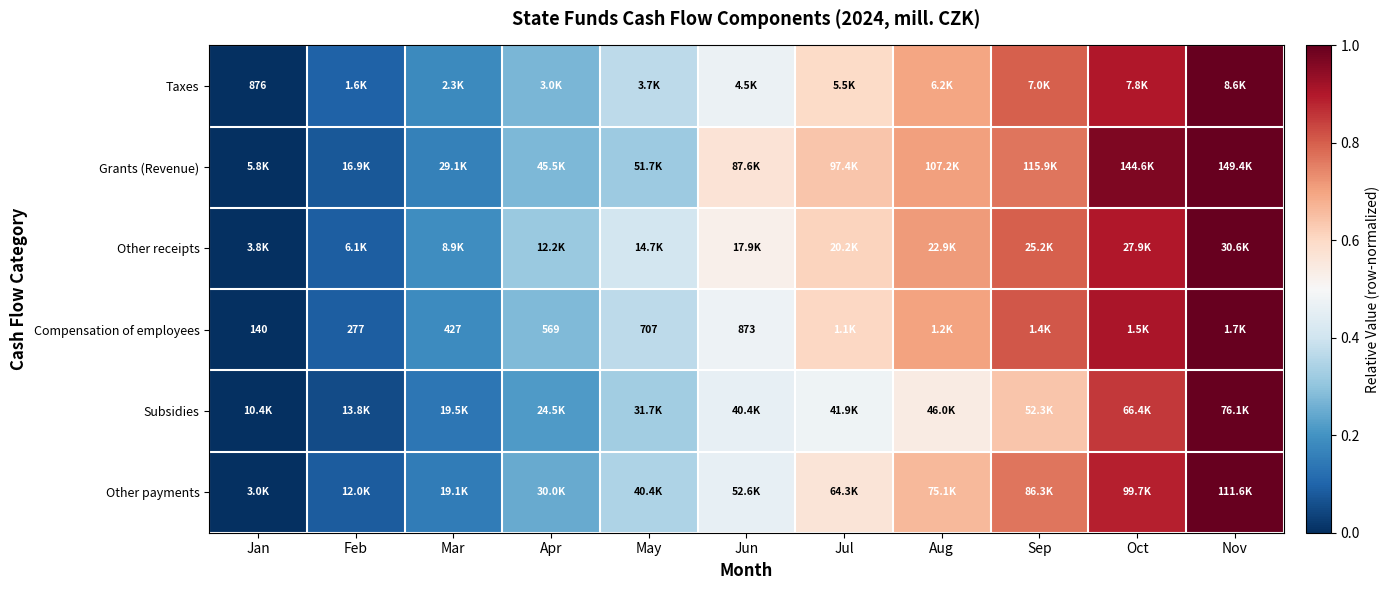

Rank the categories by Other payments value from highest to lowest.

Nov, Oct, Sep, Aug, Jul, Jun, May, Apr, Mar, Feb, Jan